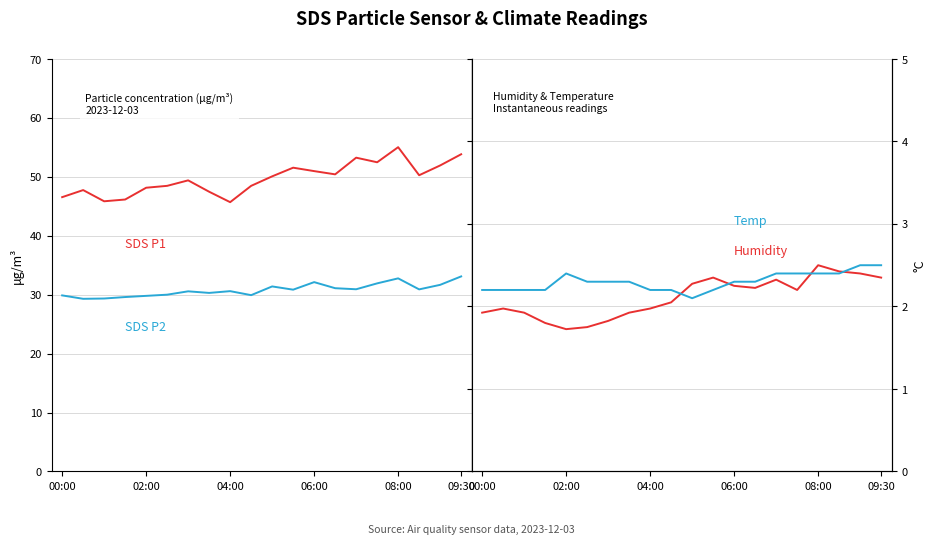

True or false: SDS P2 and SDS P1 cross at least once.

False